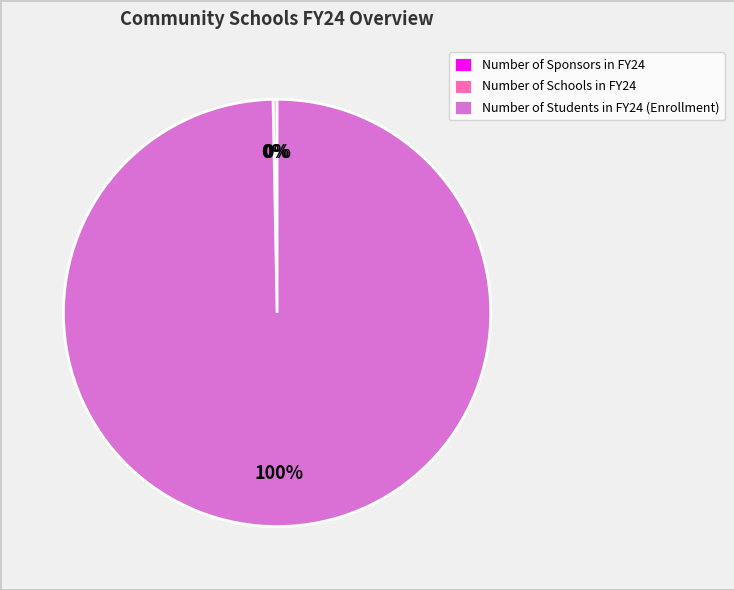

To the nearest percent, what percentage of the pie is Number of Students in FY24 (Enrollment)?

100%